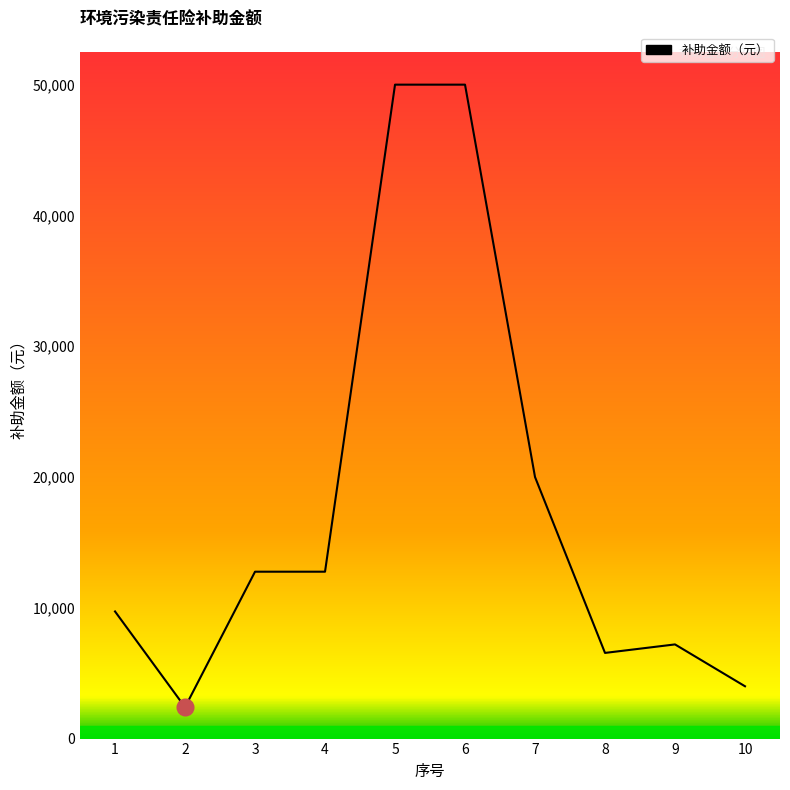

What is the maximum value shown in the chart?

50000